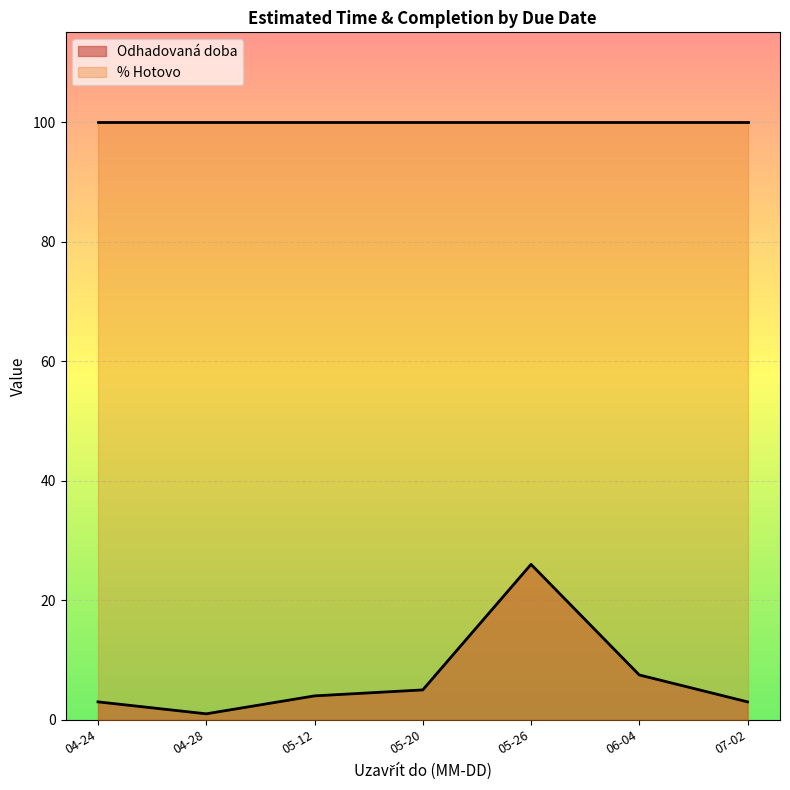

How many lines are shown in the chart?

2